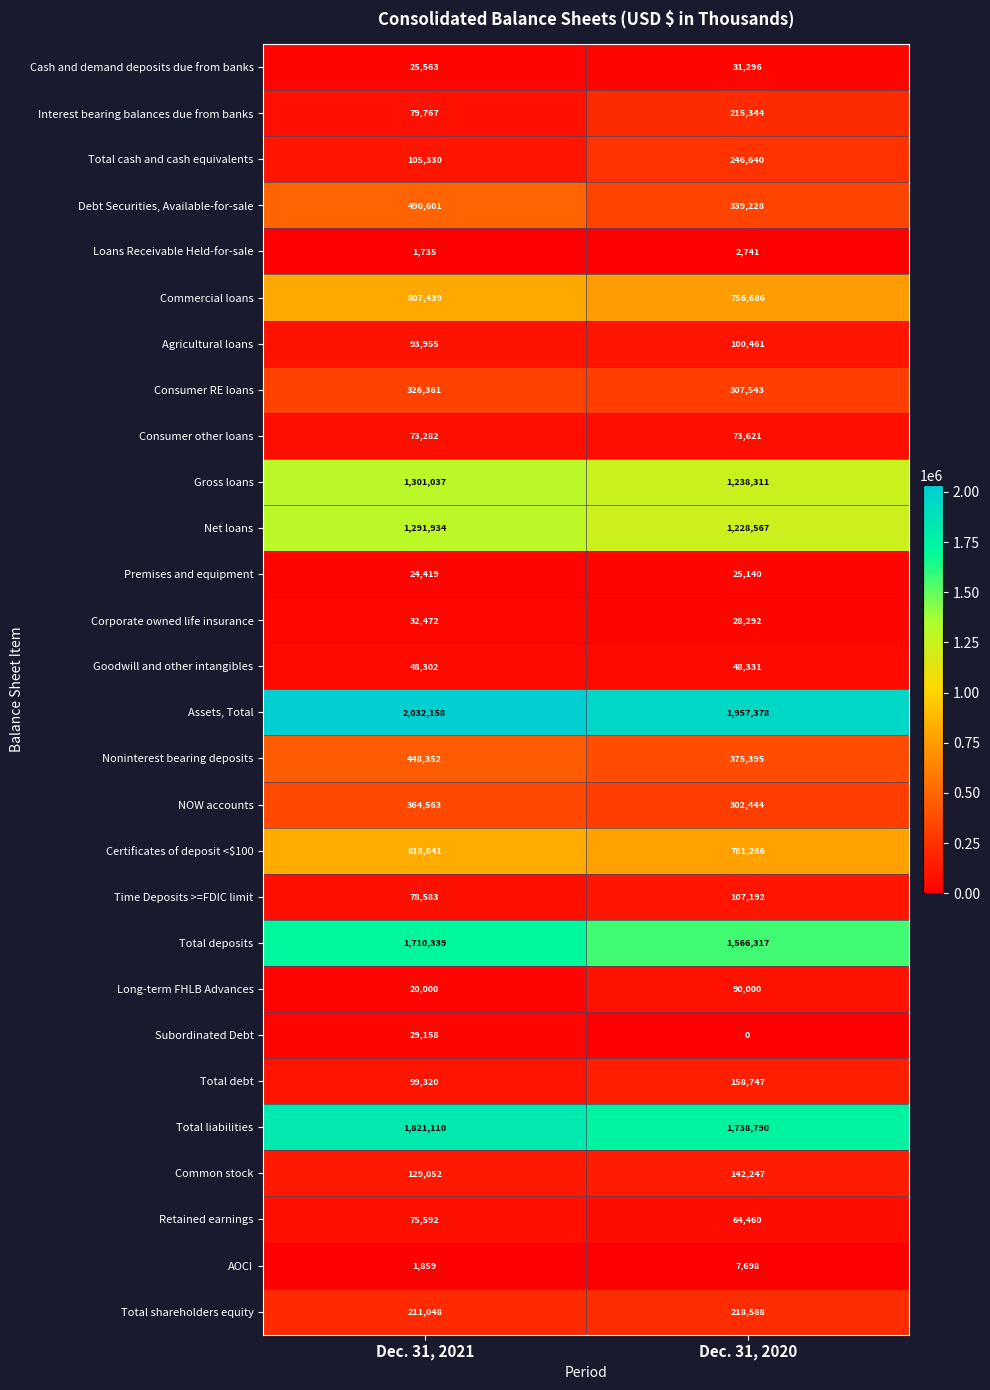

What is the total value across all series at Dec. 31, 2020?

12152743